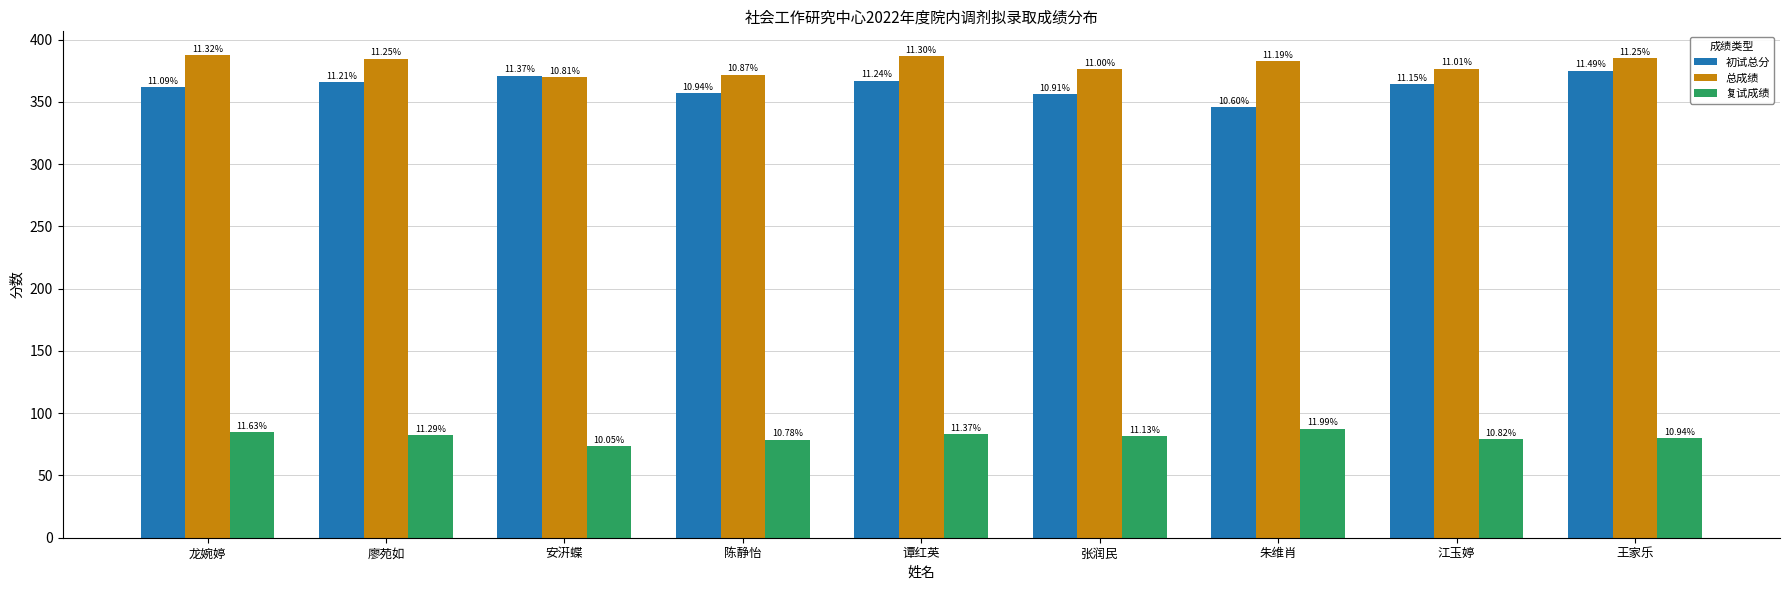

At which category is the sum across all series the highest?

王家乐